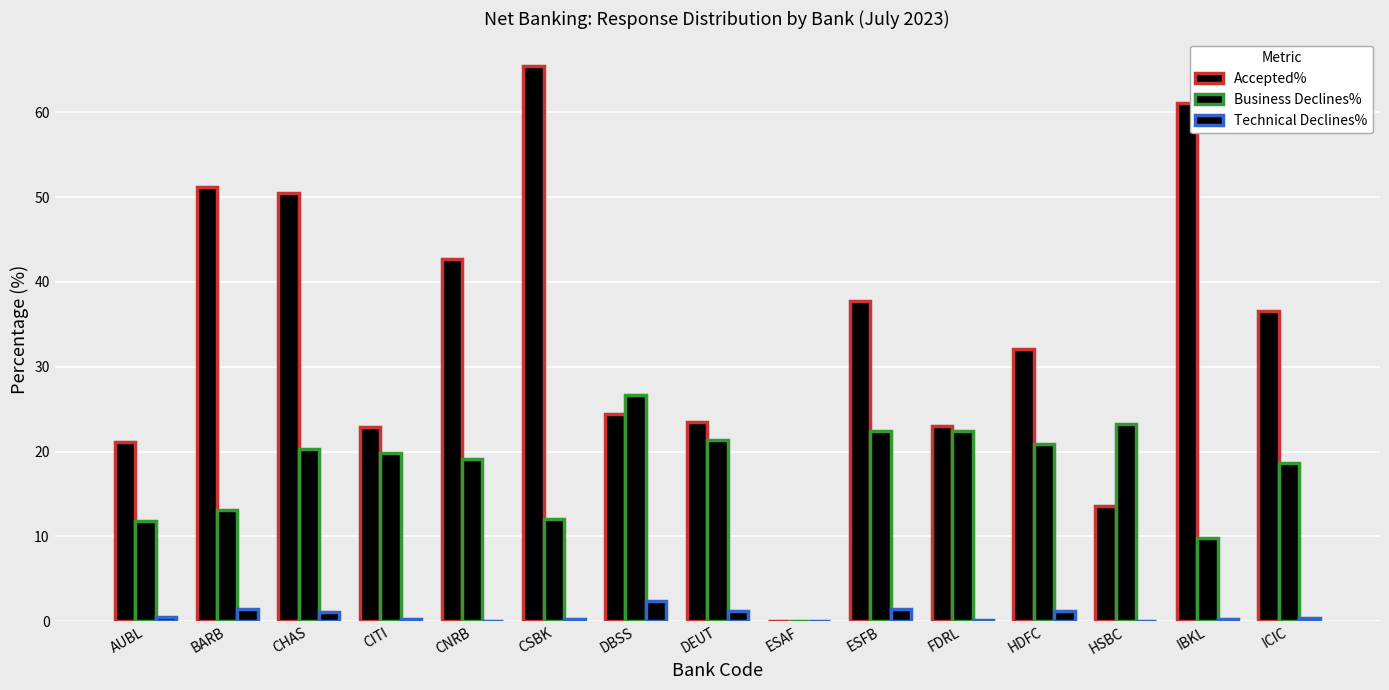

Reading left to right, transcribe all the data shown in this chart.

Accepted%: 21.1	51.2	50.5	22.9	42.7	65.4	24.4	23.5	0.0	37.8	23.0	32.0	13.6	61.1	36.6
Business Declines%: 11.8	13.2	20.4	19.8	19.1	12.0	26.7	21.4	0.0	22.4	22.4	20.9	23.2	9.8	18.7
Technical Declines%: 0.5	1.4	1.1	0.2	0.0	0.3	2.3	1.1	0.0	1.4	0.2	1.2	0.0	0.2	0.4